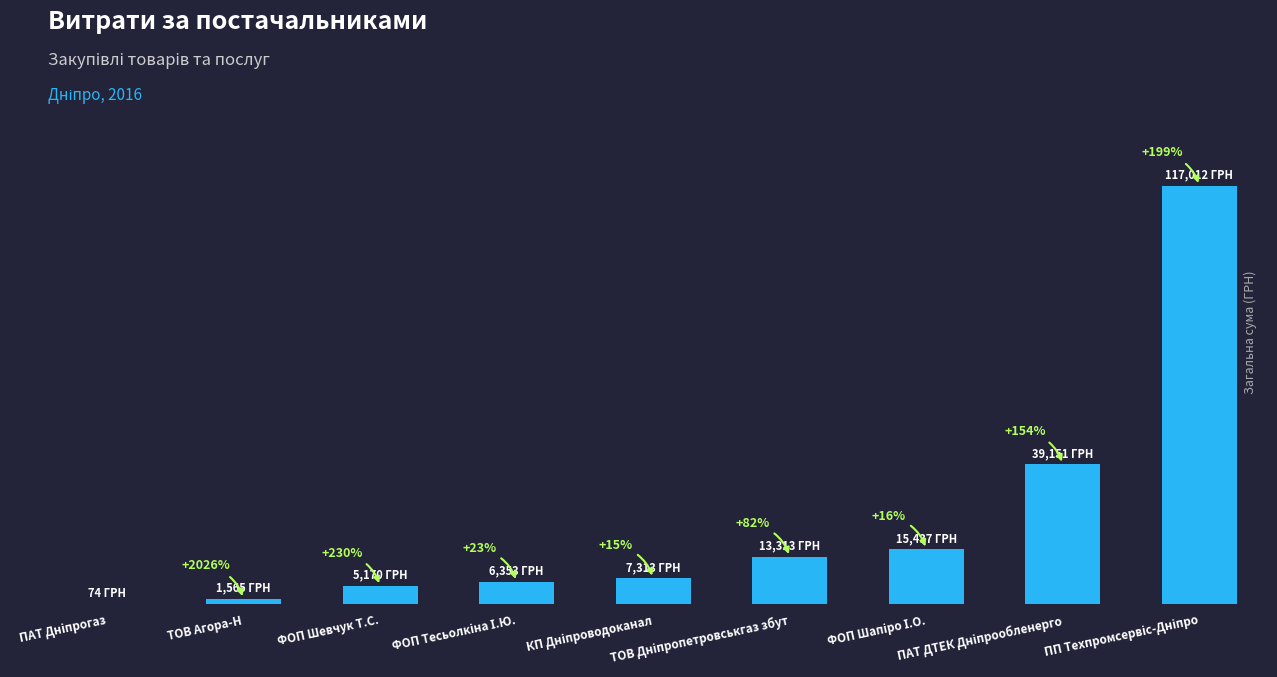

What is the sum of the values at КП Дніпроводоканал and ФОП Шапіро І.О.?

22750.2